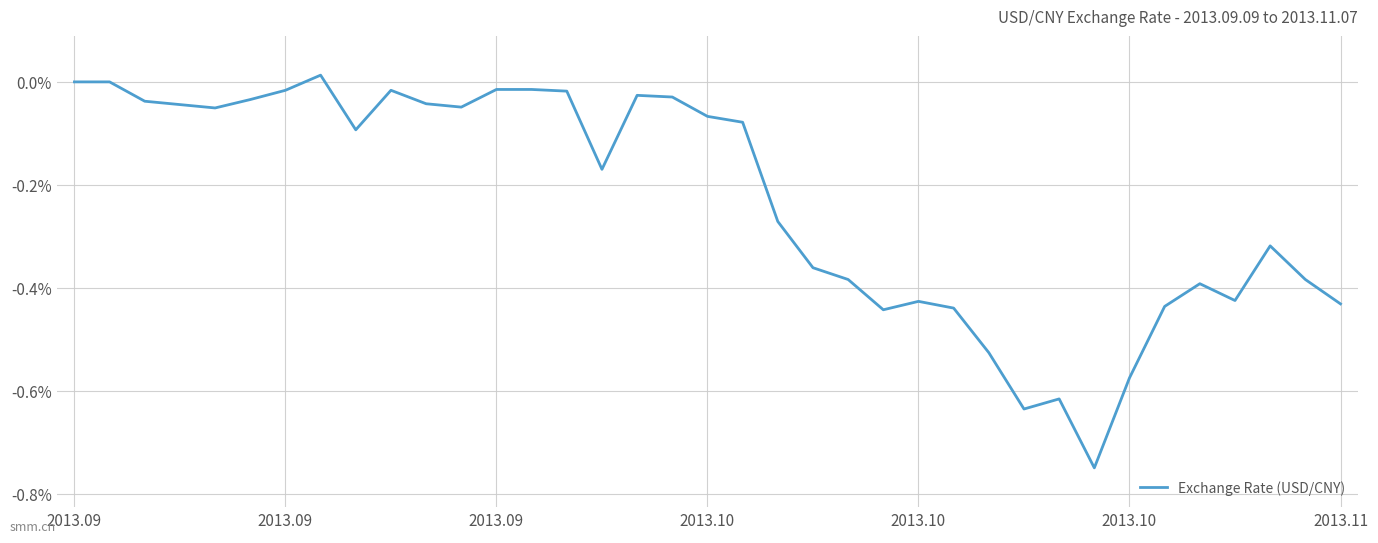

Does the chart have visible grid lines?

Yes